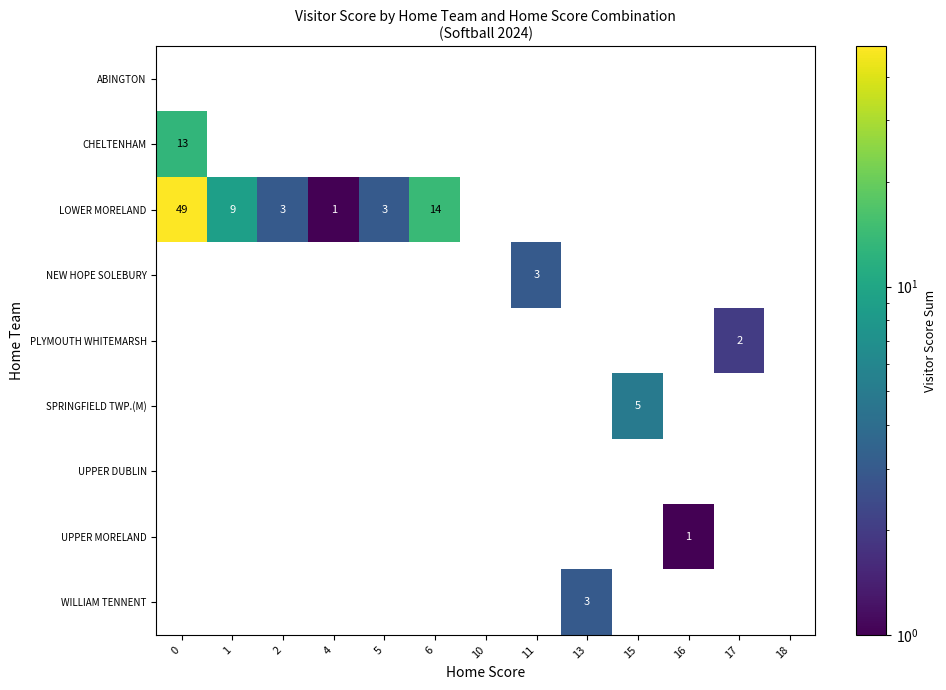

Count the number of data series in this chart.

9